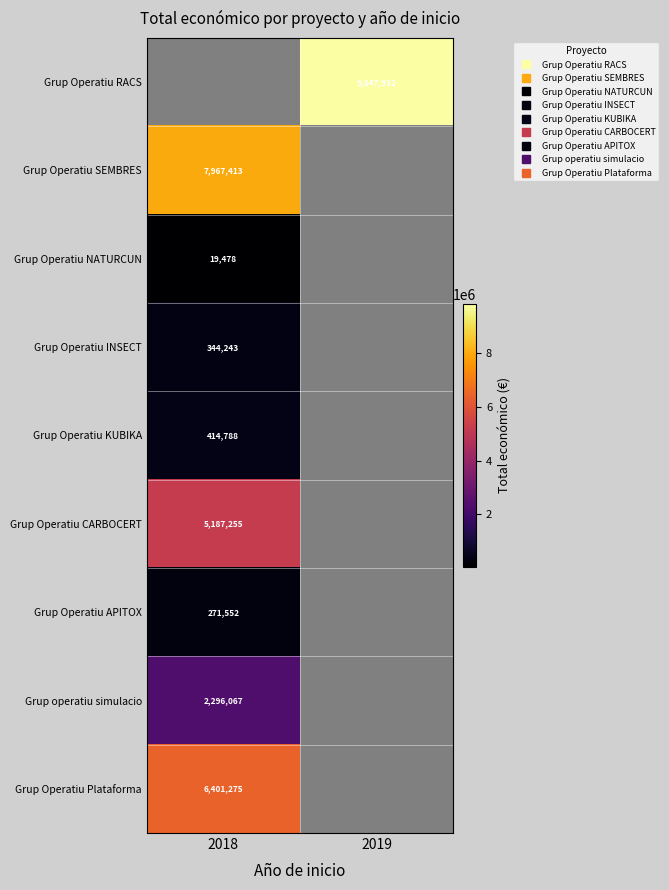

Which has a higher value, 2019 or 2018?

2018